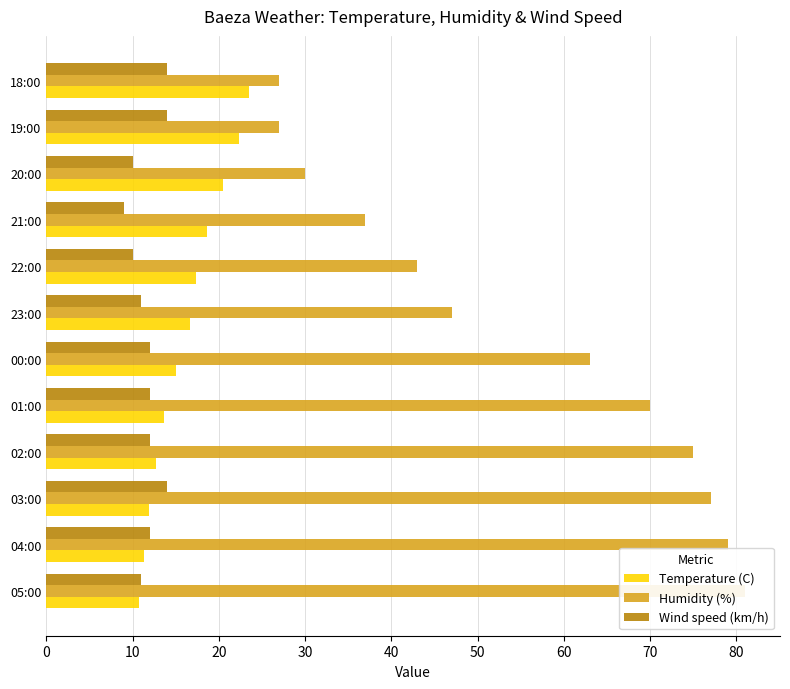

What is the sum of all Temperature (C) values?

194.4